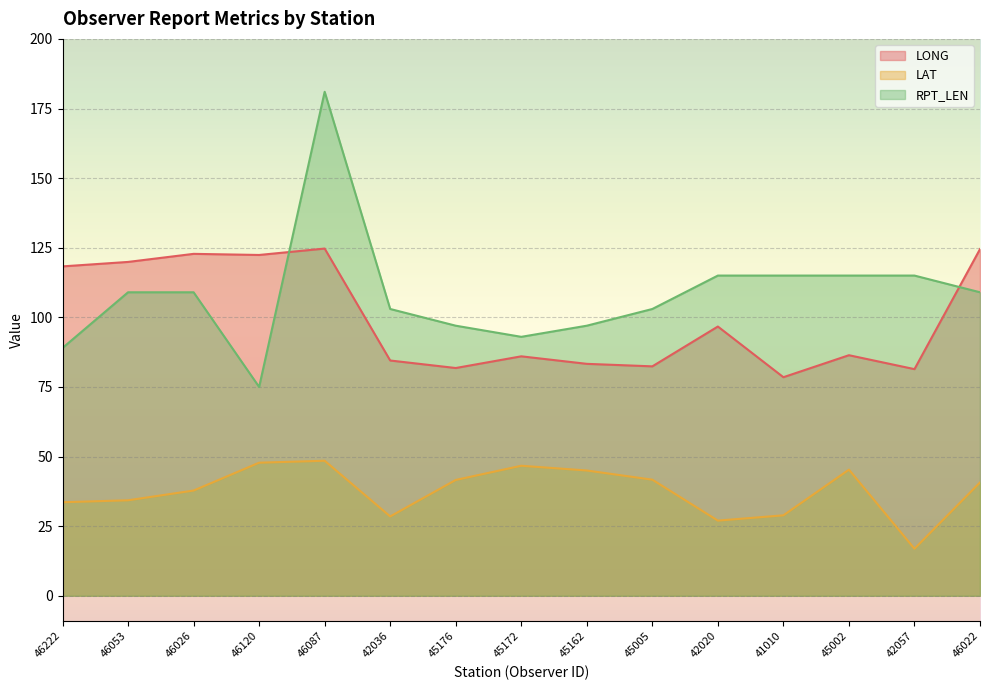

What are all the series names shown in the legend?

LONG, LAT, RPT_LEN